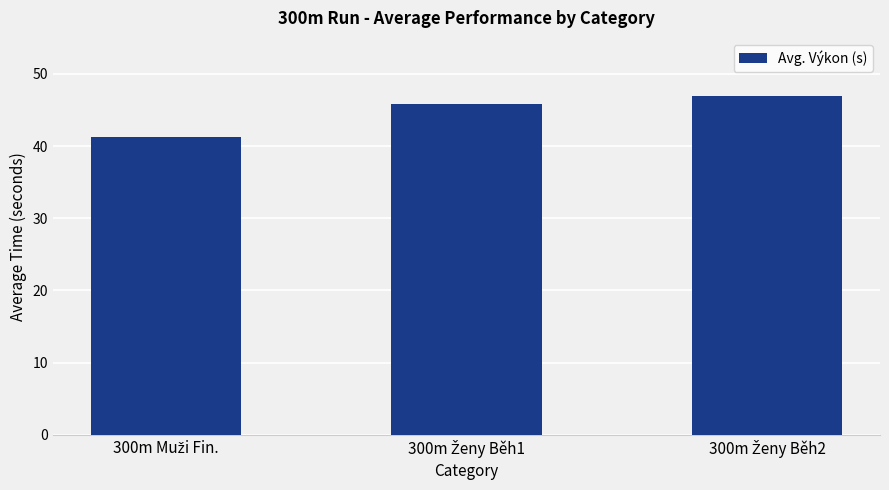

Count the number of values greater than 45.

2